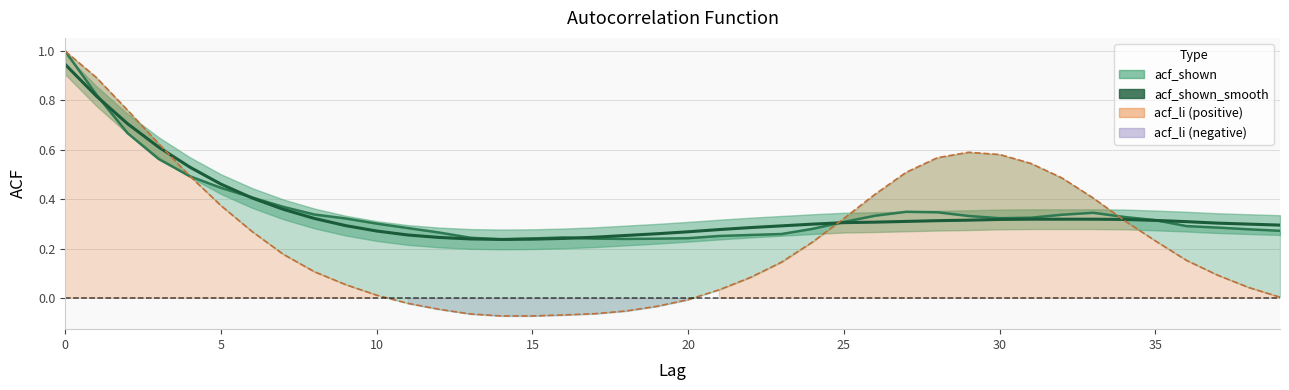

True or false: acf_shown has a value of 0.2 at 14.

True